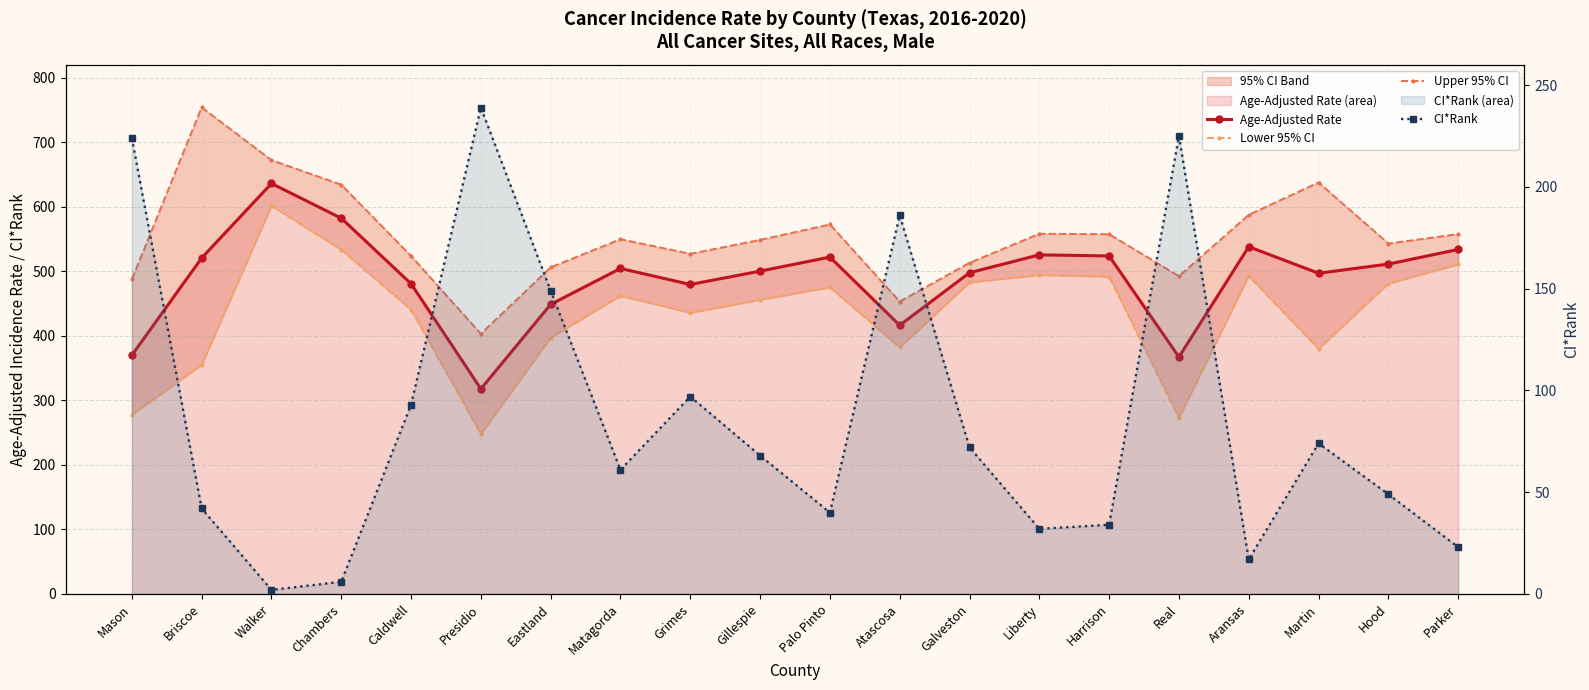

Count the number of categories in the chart.

20